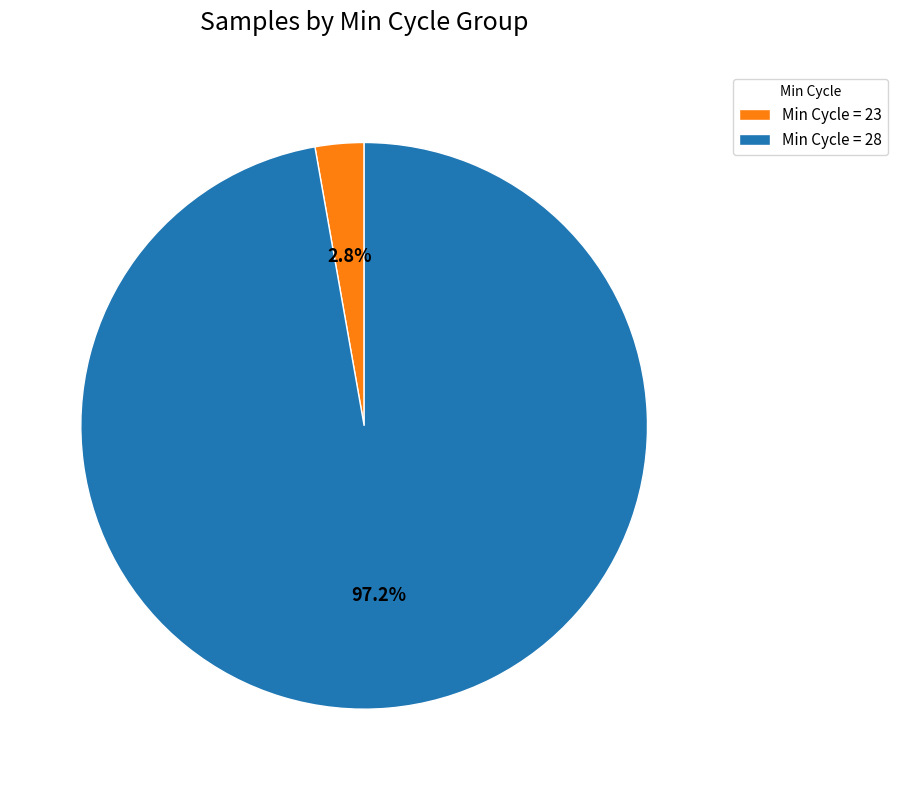

To the nearest percent, what is the average slice percentage?

50%